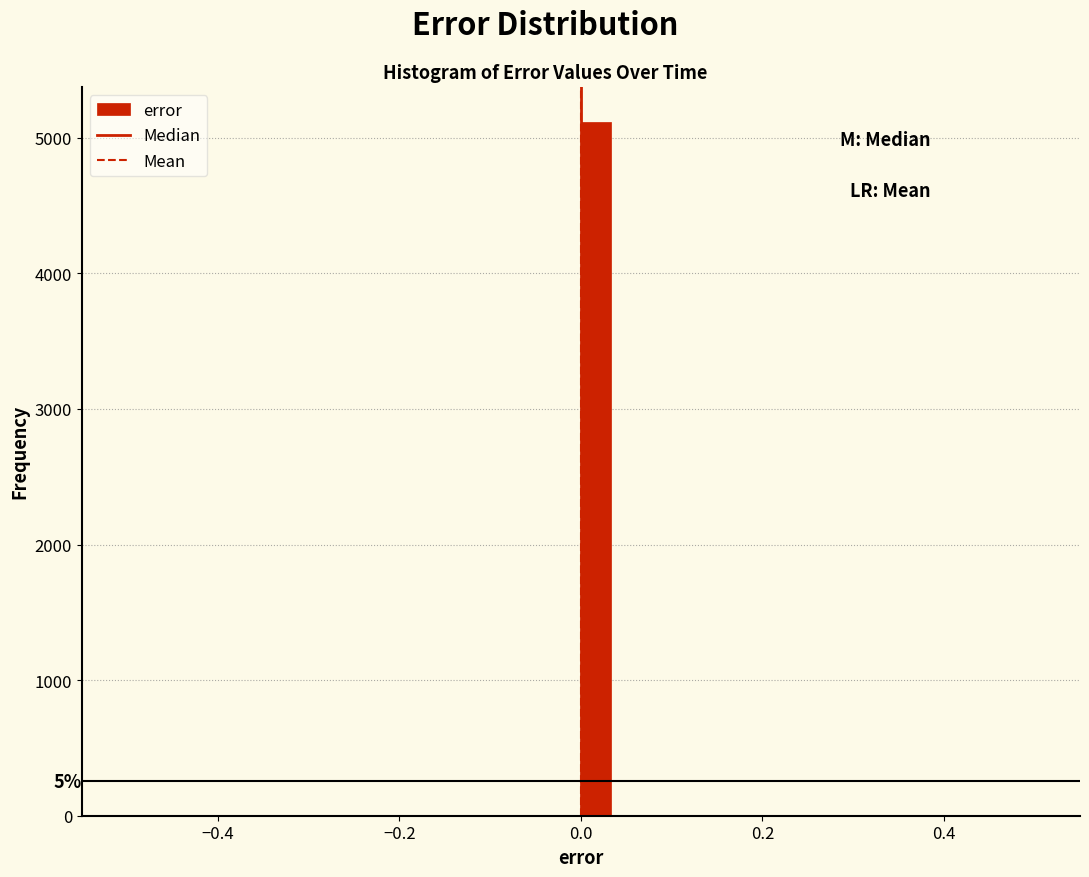

Read against the x-axis, roughly where is the centre of the tallest bar?

0.02